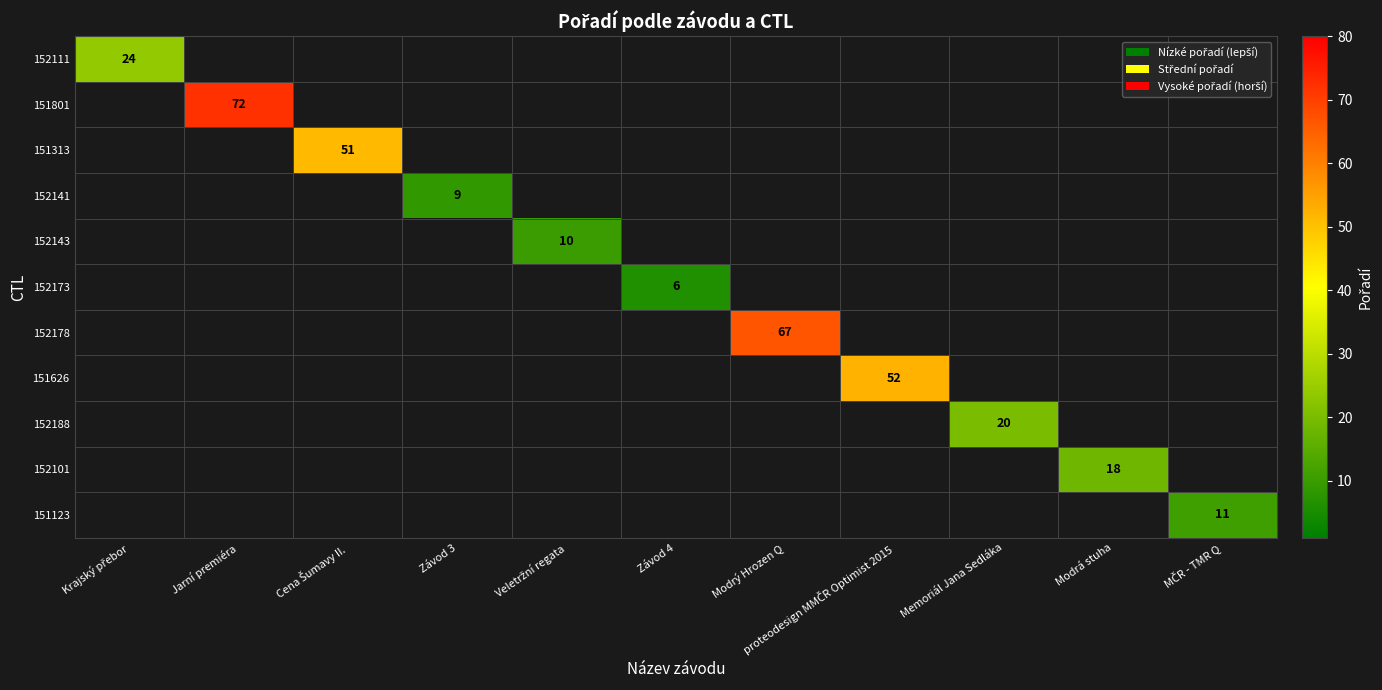

At how many categories does at least one series exceed 31?

4